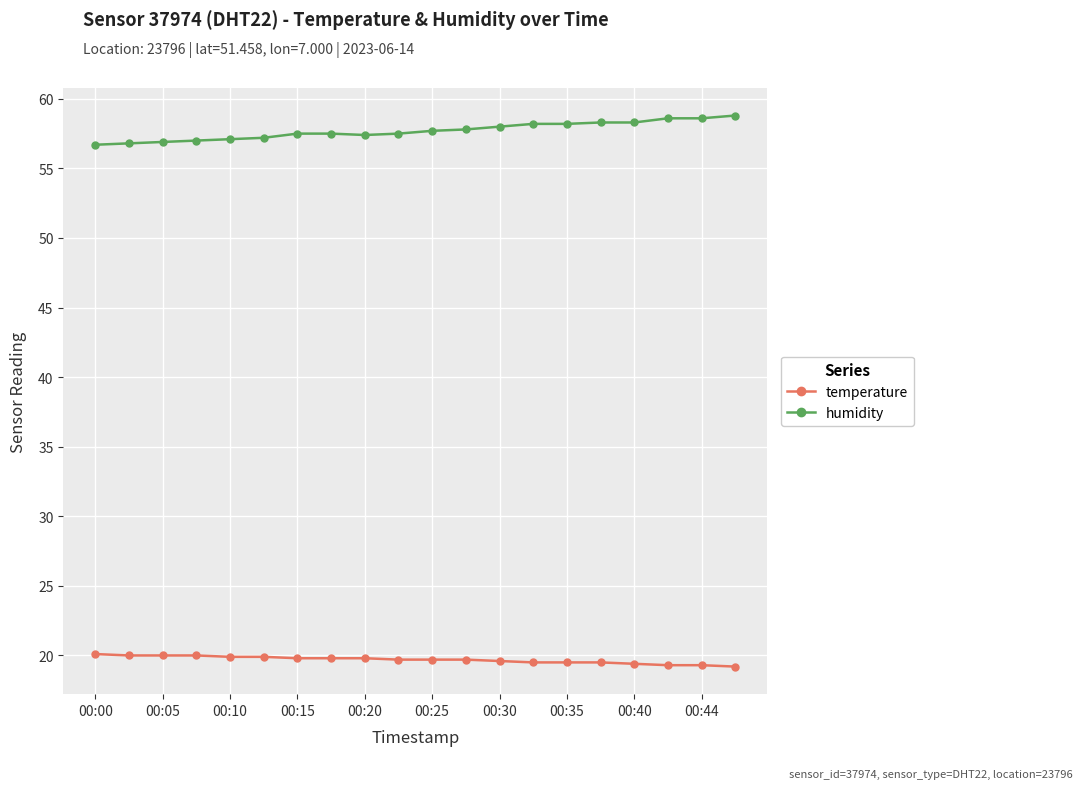

How many data points does each series have?

20